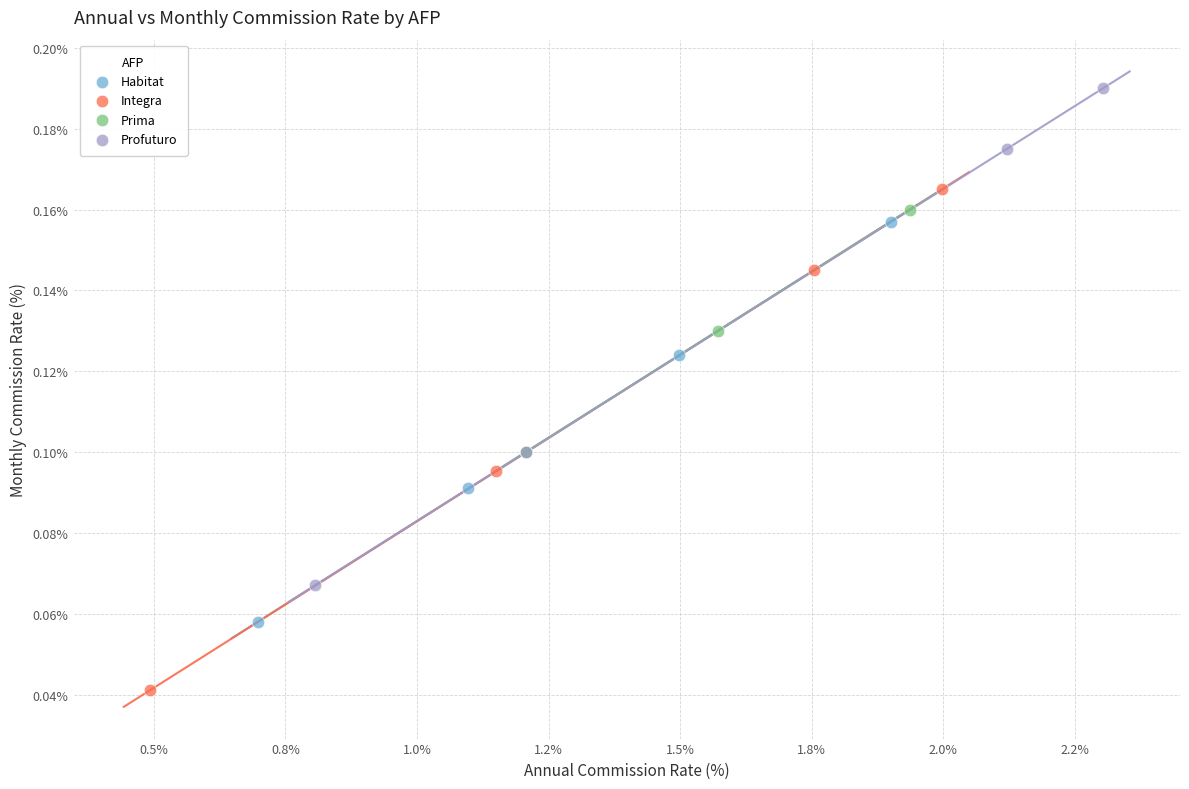

Which series reaches the minimum Y coordinate?

Integra